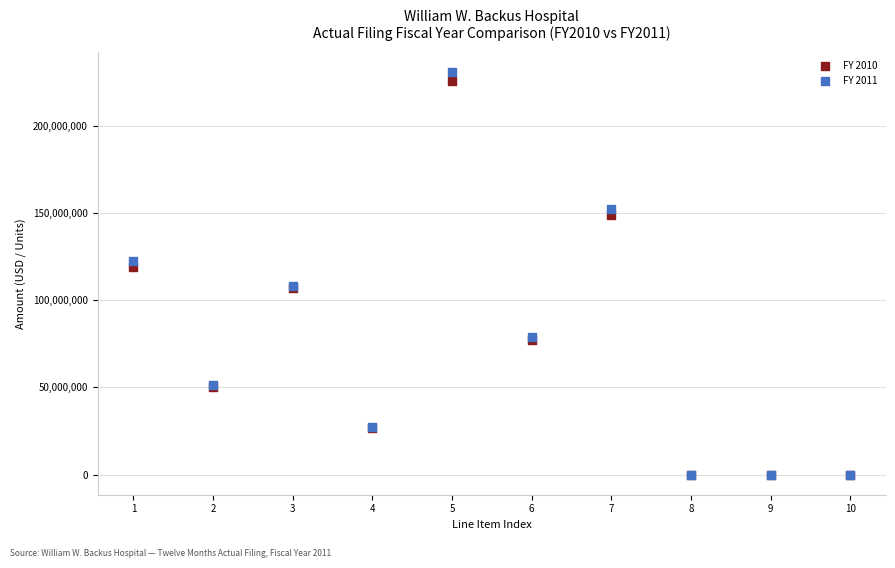

What are all the series names shown in the legend?

FY 2010, FY 2011